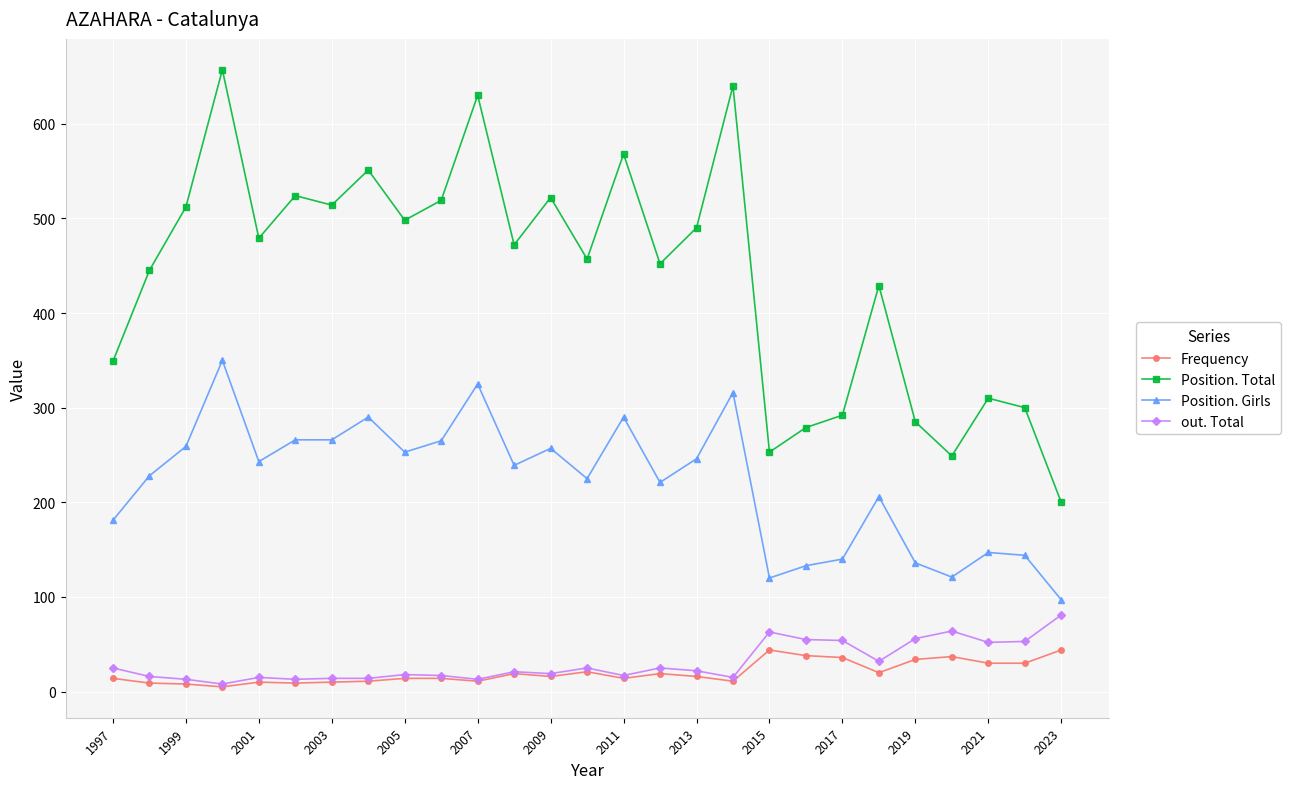

What are all the series names shown in the legend?

Frequency, Position. Total, Position. Girls, out. Total